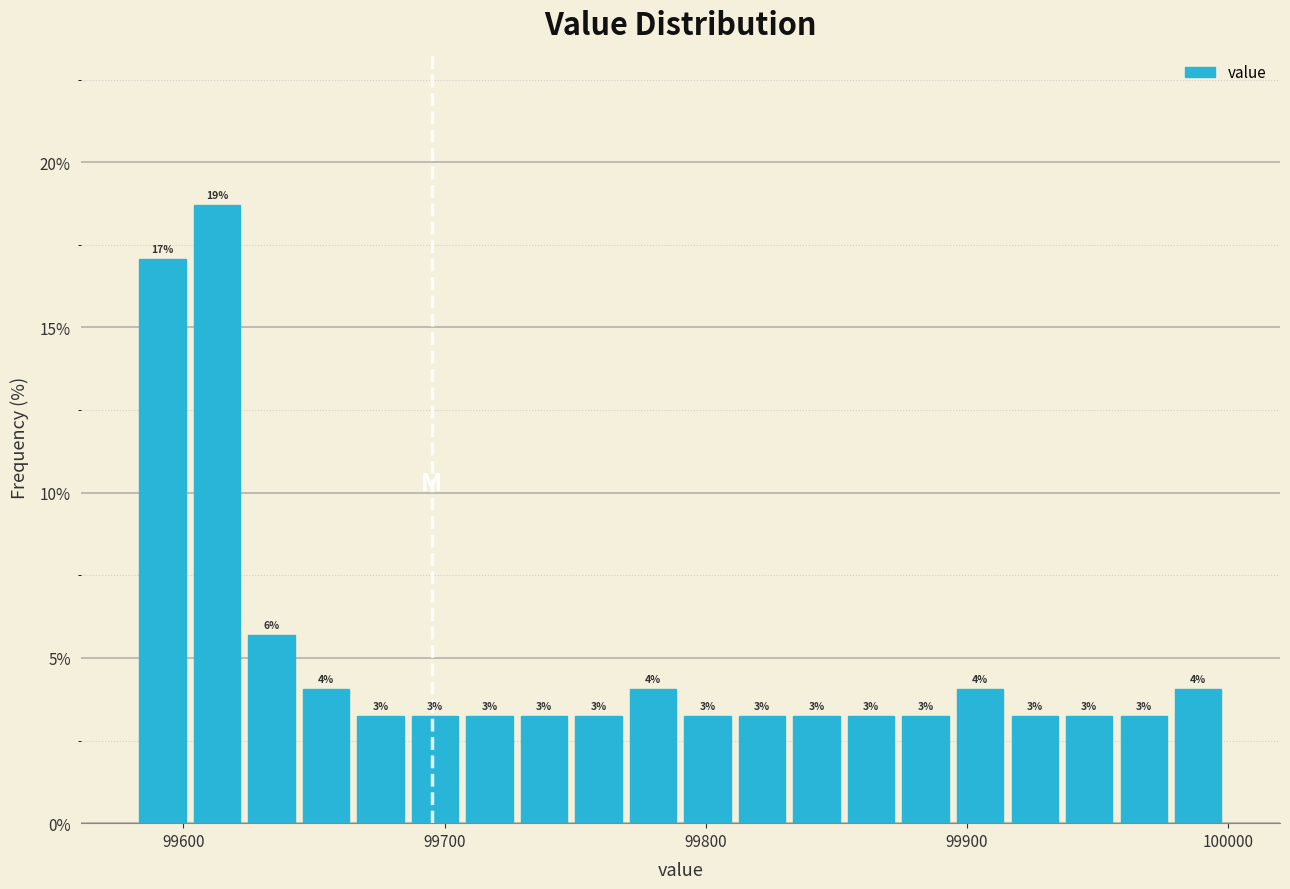

Read against the x-axis, roughly where is the centre of the tallest bar?

99610